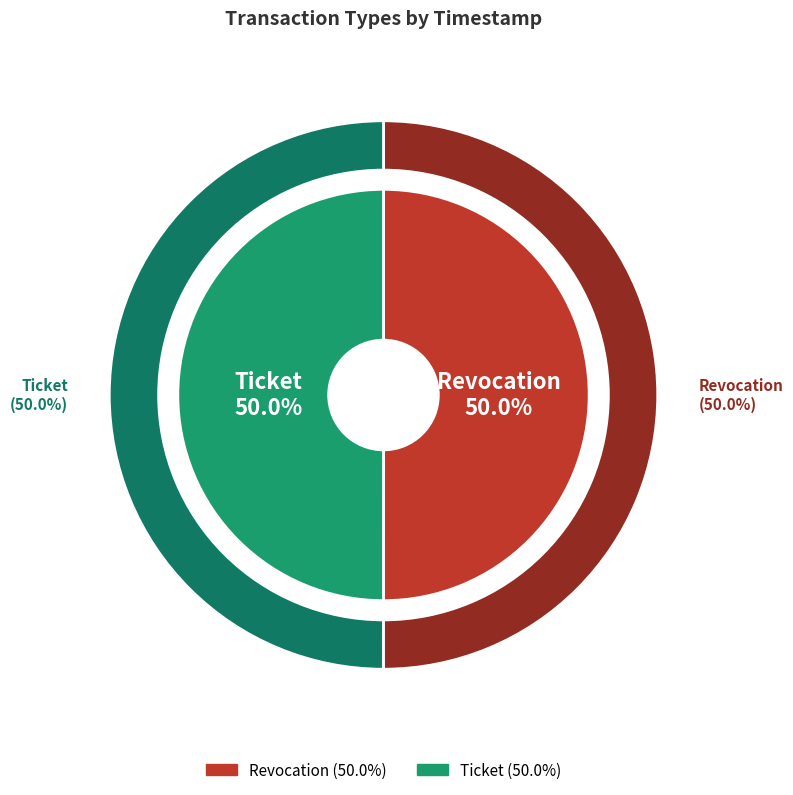

What is the smallest slice in the pie chart?

Ticket